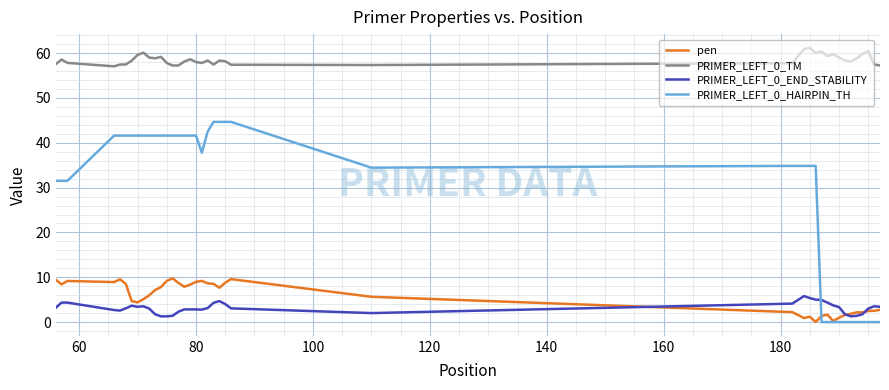

How many lines are shown in the chart?

4